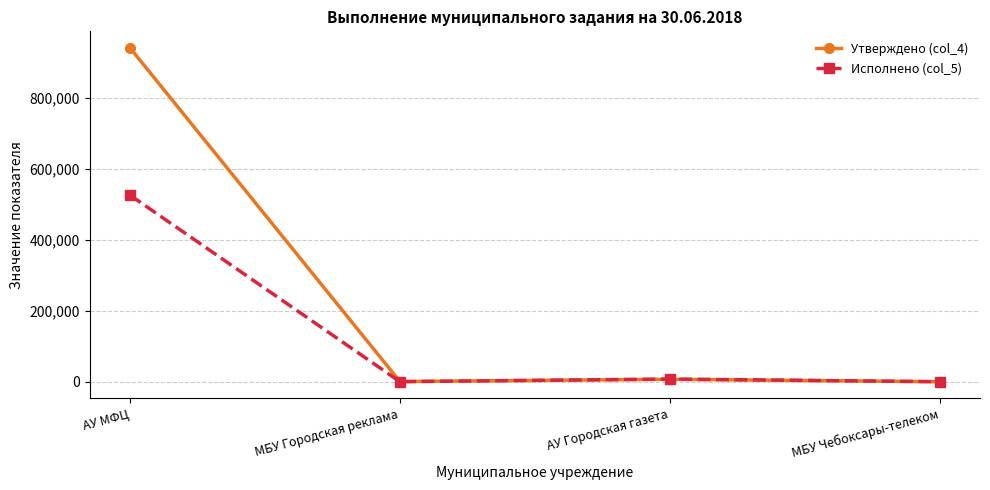

Where is the first local maximum for Исполнено (col_5)?

АУ Городская газета